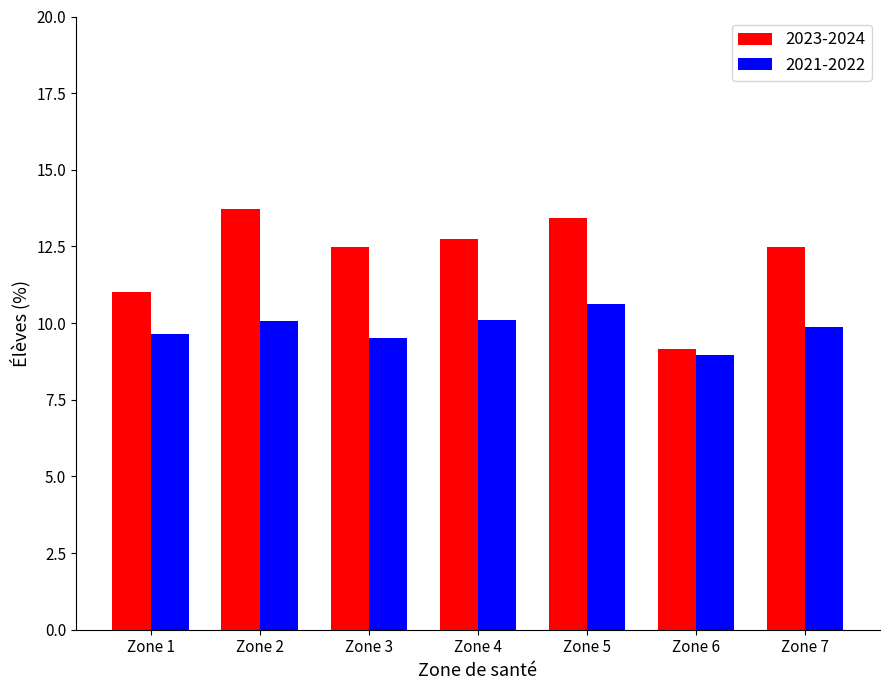

Is it true that 2023-2024 equals 13.7 at Zone 2?

True